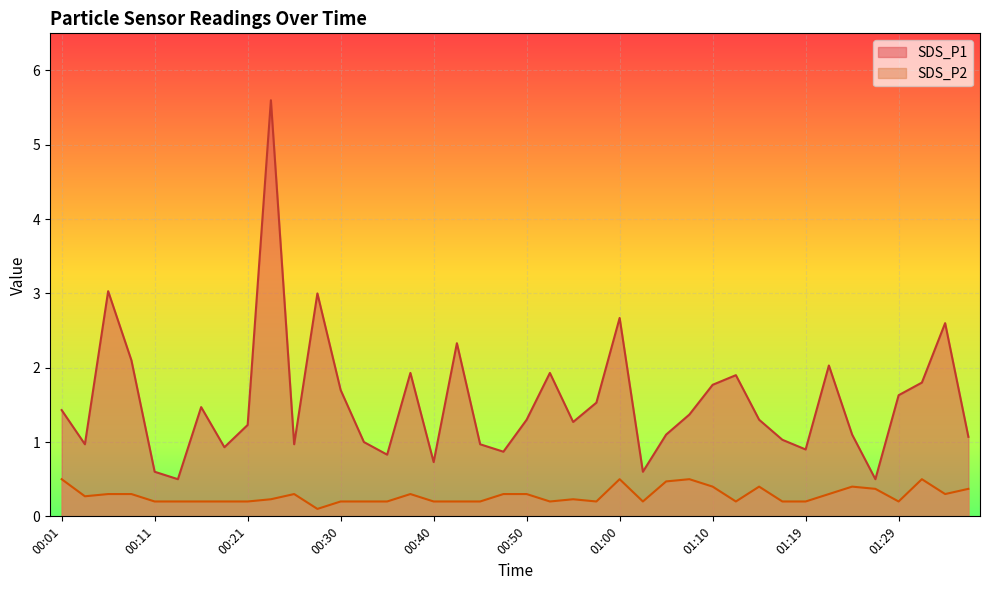

True or false: SDS_P2 has a value of 0.4 at 01:10.

True